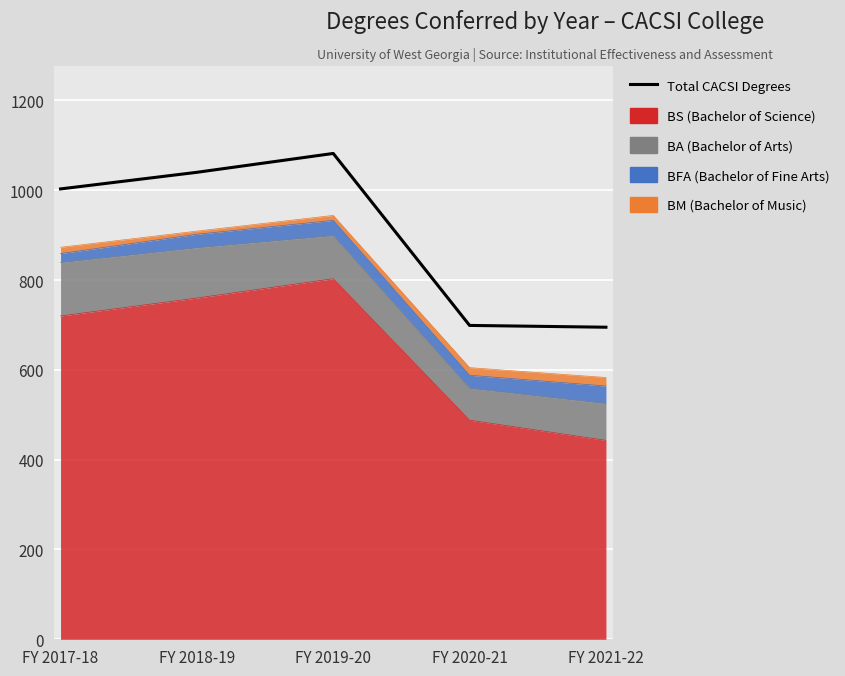

At which category does the data reach its first local peak?

FY 2019-20